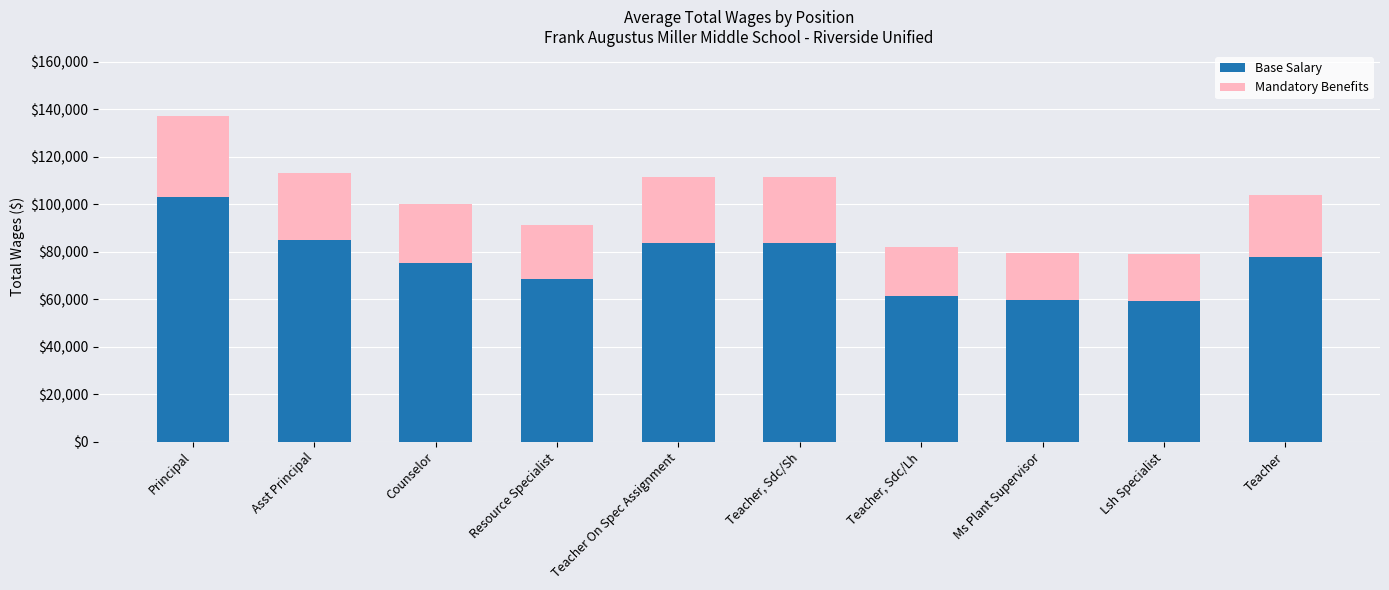

What is the sum of all Base Salary values?

757563.3